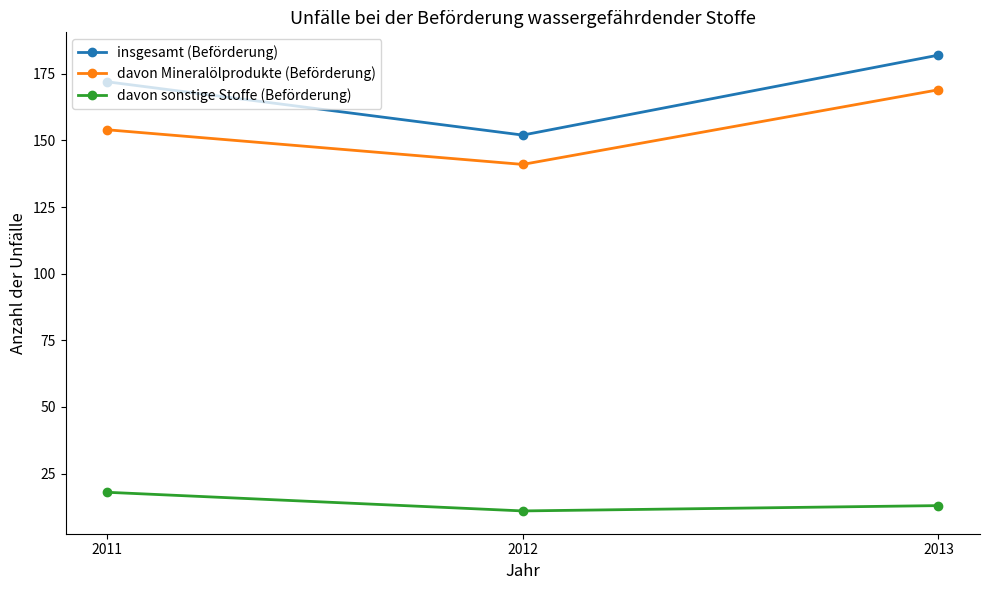

What is the value of the davon Mineralölprodukte (Beförderung) point at the 1st from the left?

154